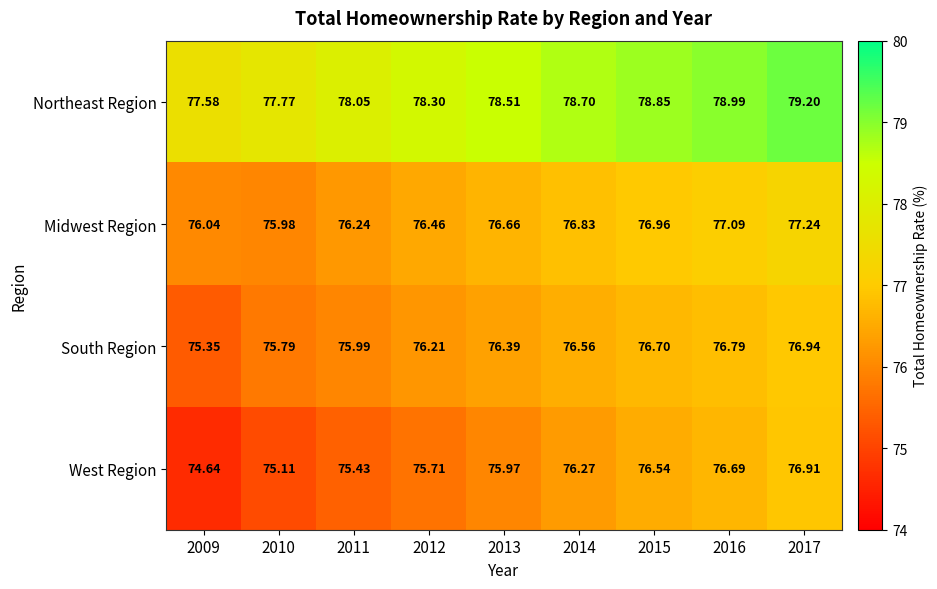

What is the difference between the highest and lowest values at 2014?

2.4